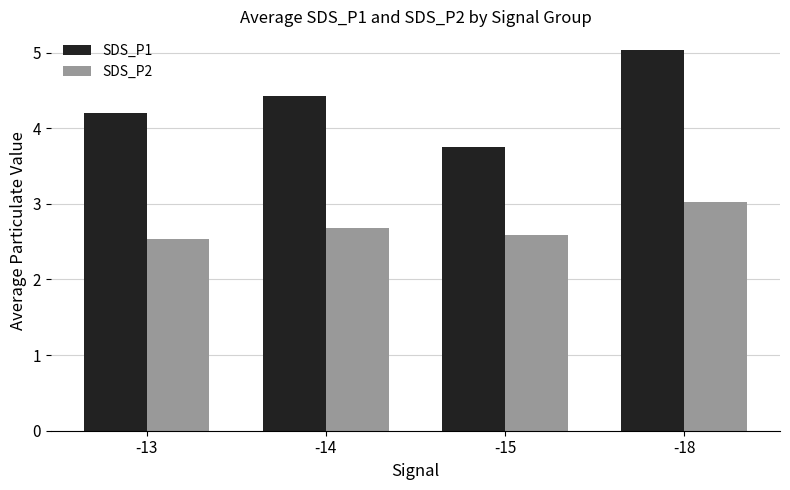

What is the difference between the maximum and minimum values in the SDS_P1 series?

1.3